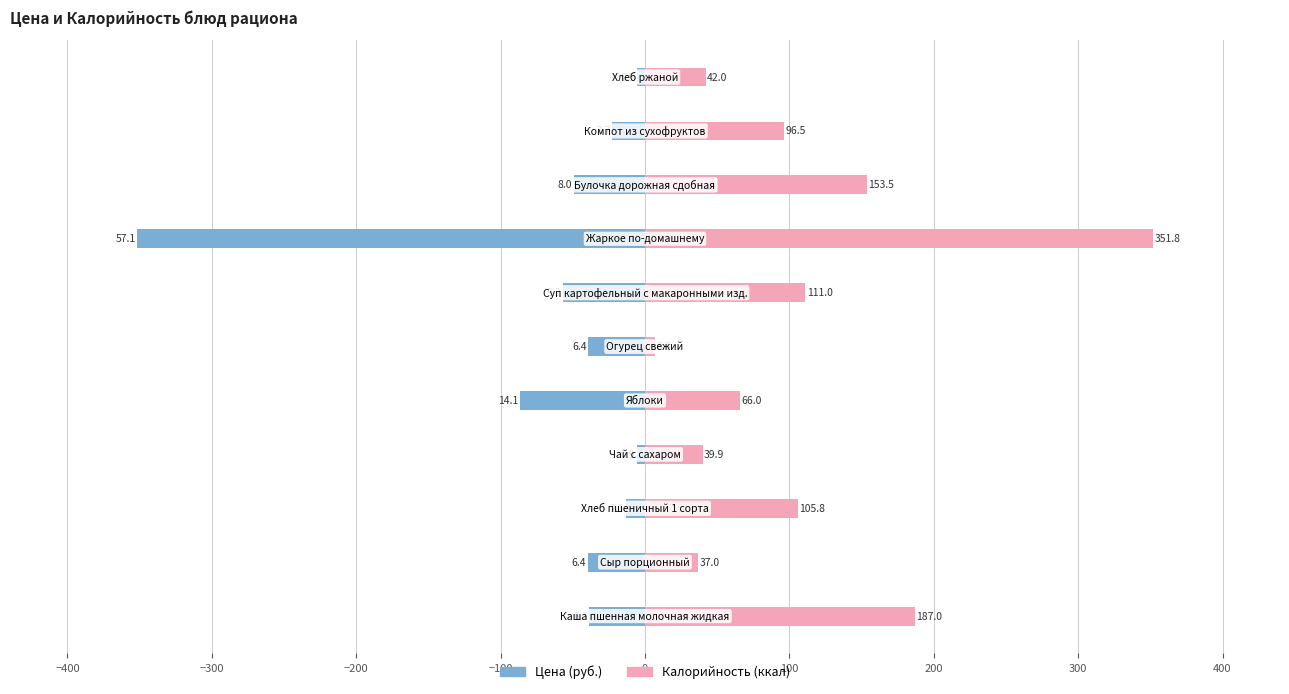

Reading left to right, extract all data points from this chart.

Цена (масштаб.): −500=-38.9	−400=-39.6	−300=-13.3	−200=-5.7	−100=-86.7	0=-39.3	100=-56.9	200=-351.8	300=-49.3	400=-22.8	500=-5.8
Калорийность: −500=187.0	−400=37.0	−300=105.8	−200=39.9	−100=66.0	0=6.6	100=111.0	200=351.8	300=153.5	400=96.5	500=42.0